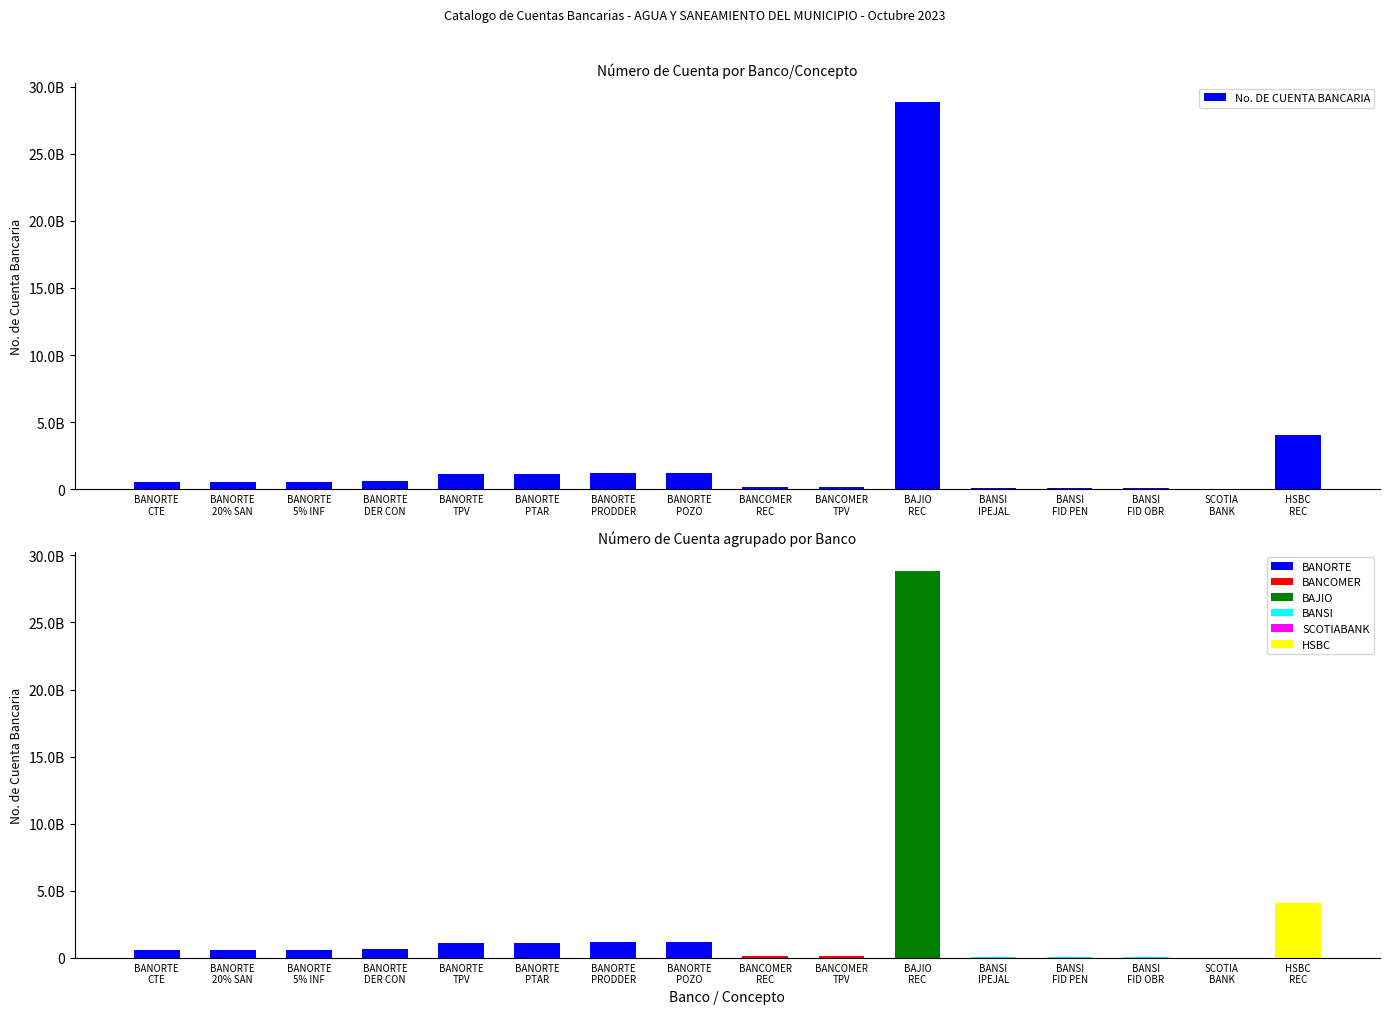

Between BANSI
IPEJAL and BANORTE
CTE, which is larger?

BANORTE
CTE